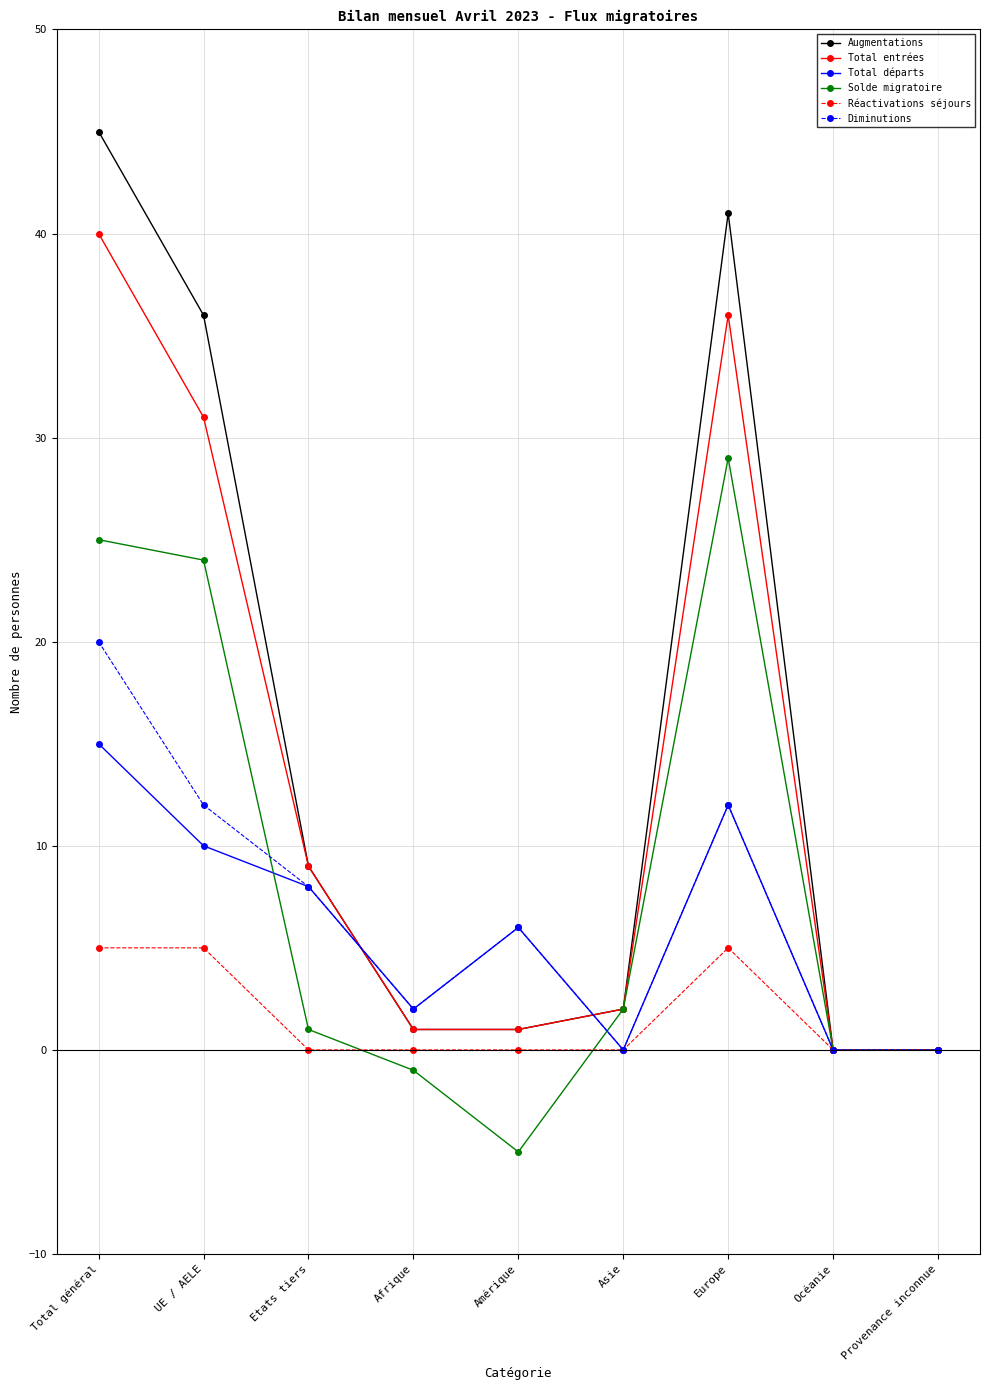

Which series has the largest range (max minus min)?

Augmentations